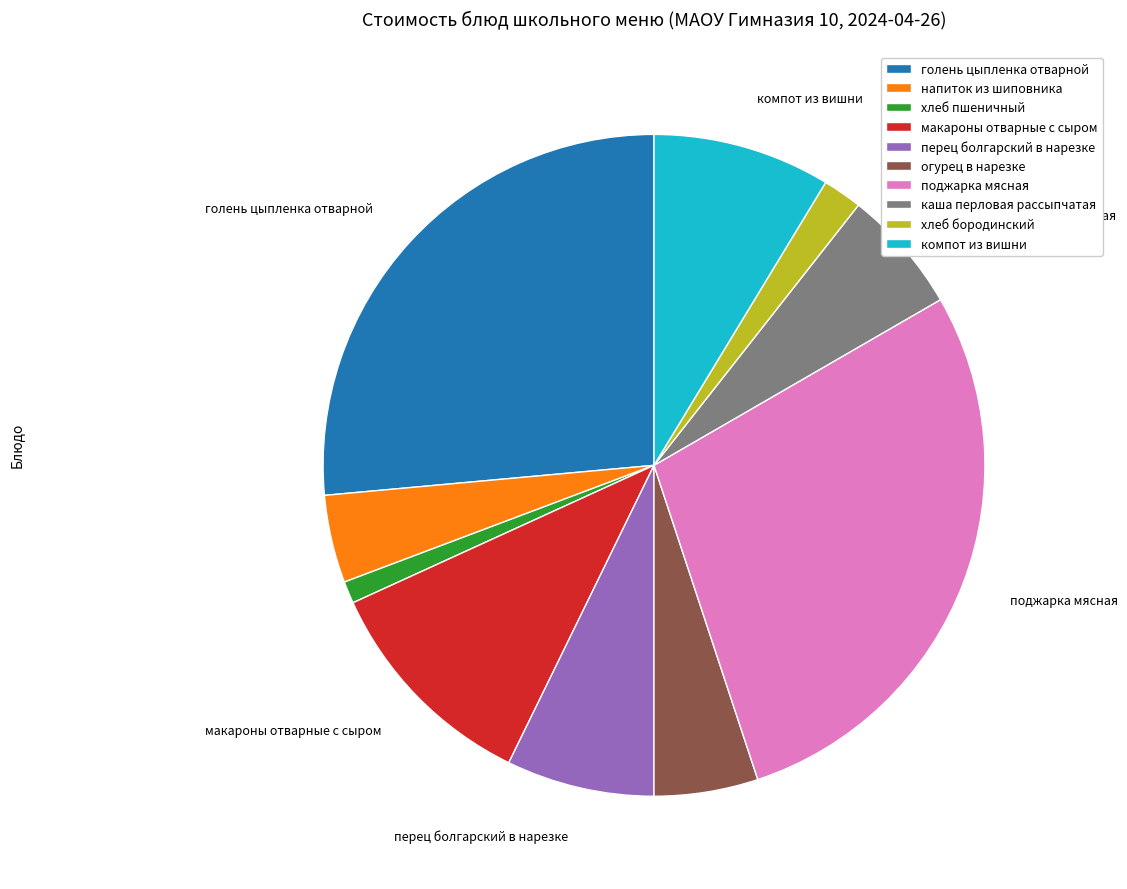

Combined, do хлеб пшеничный and голень цыпленка отварной account for over 50%?

No